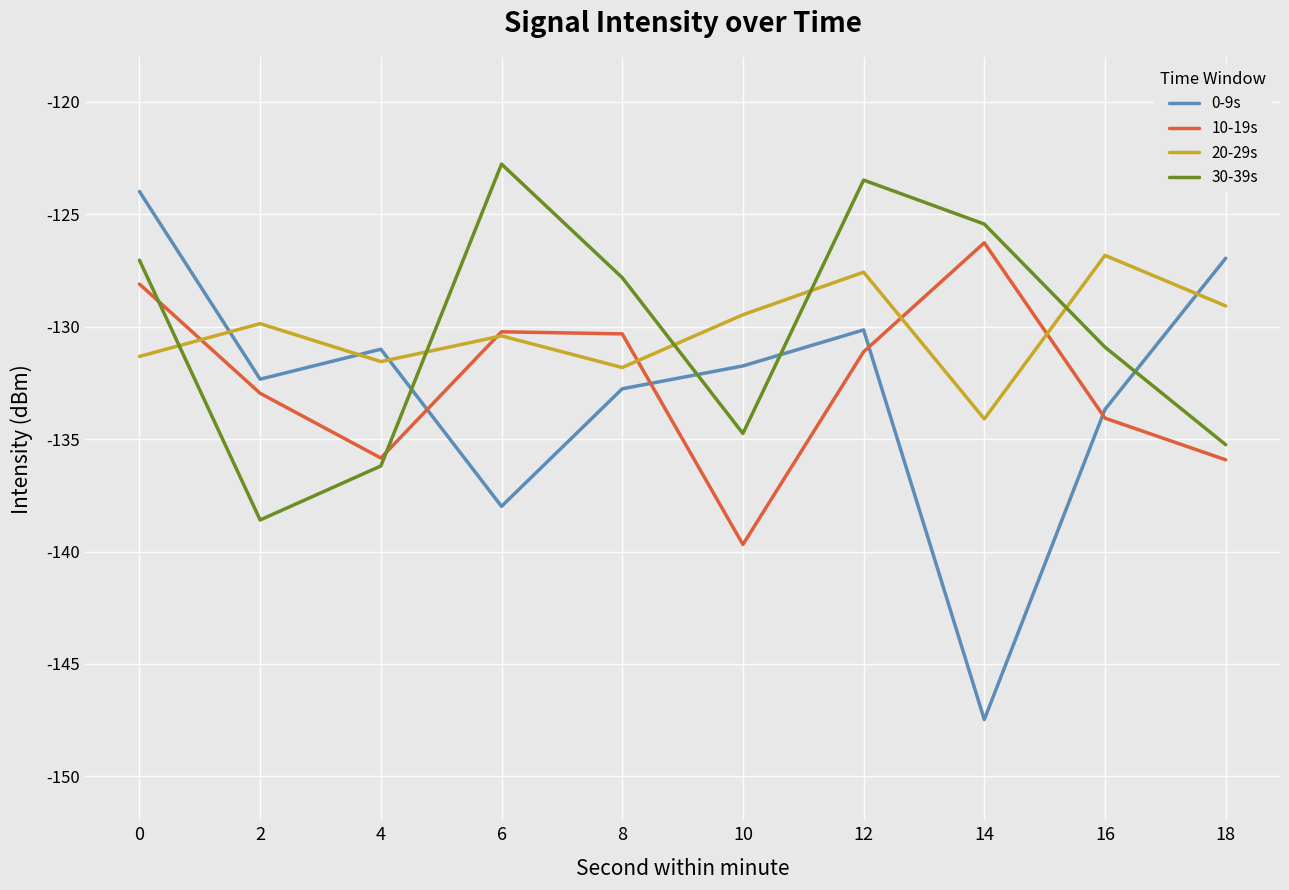

Which series has the widest spread of values?

0-9s